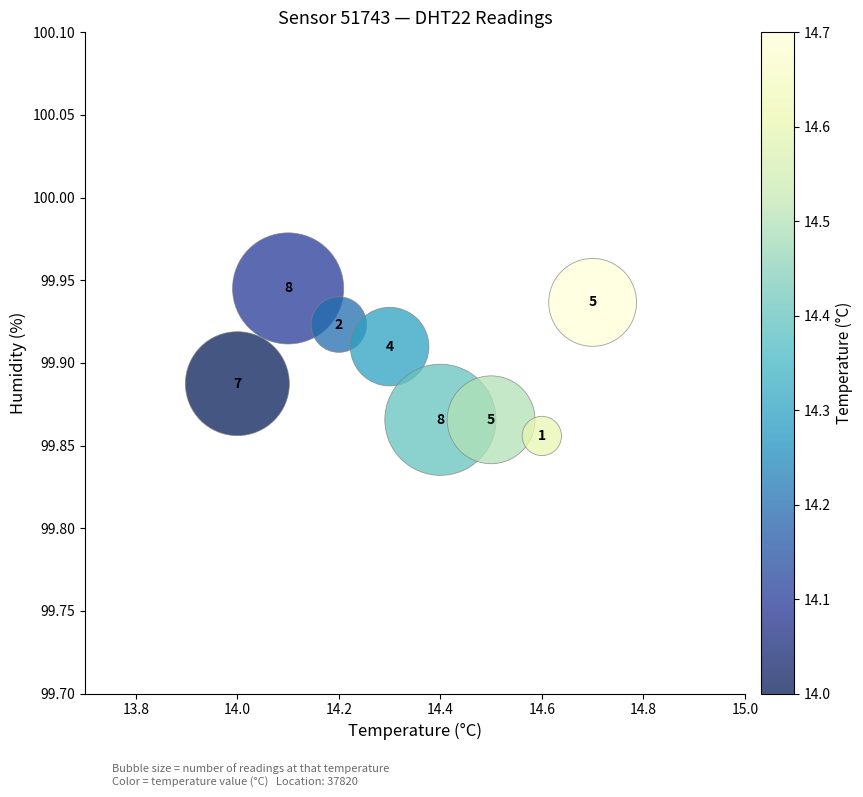

What is the range of X values (max minus min)?

0.7